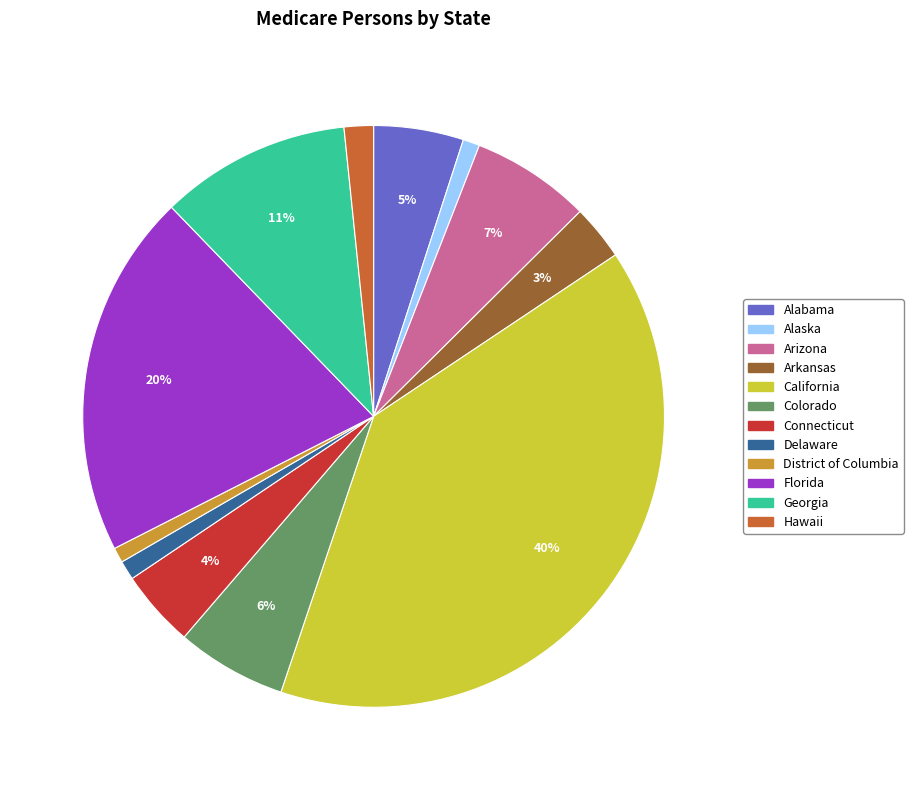

What percentage is the Connecticut slice, to the nearest percent?

4%